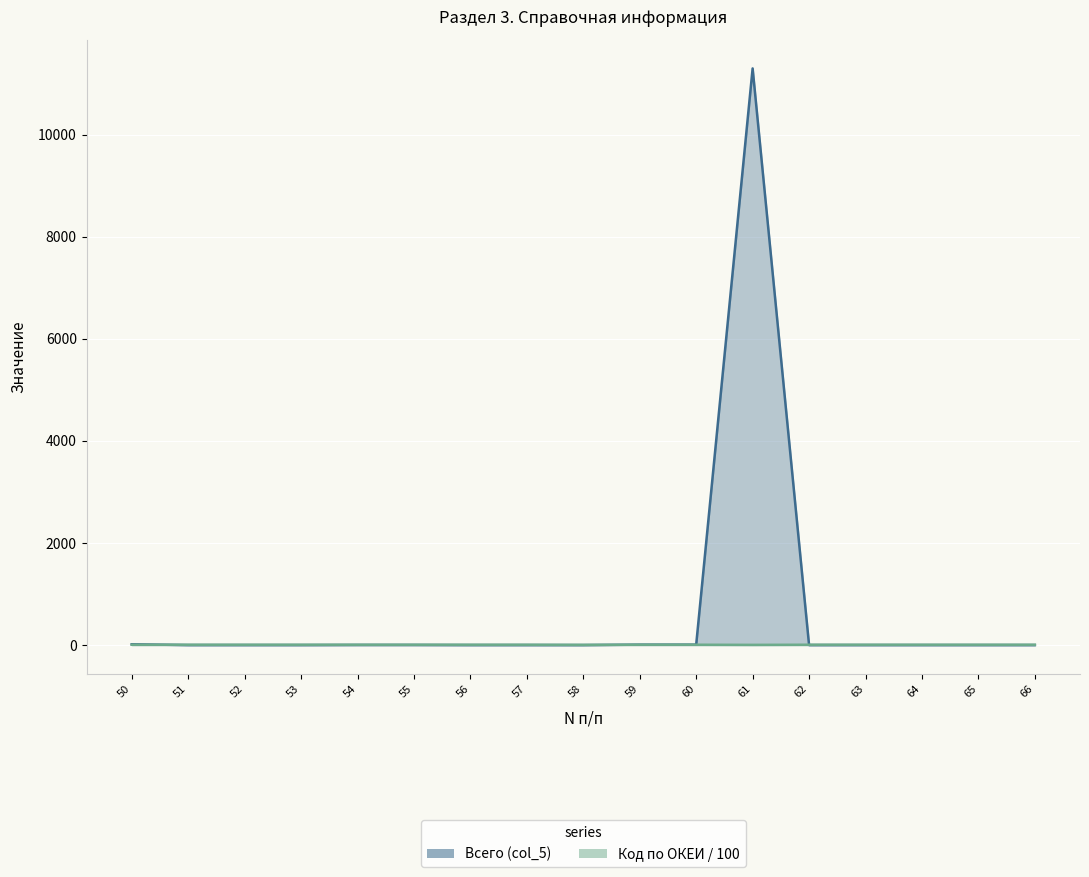

What is the sum of all Всего (col_5) values?

11332.1